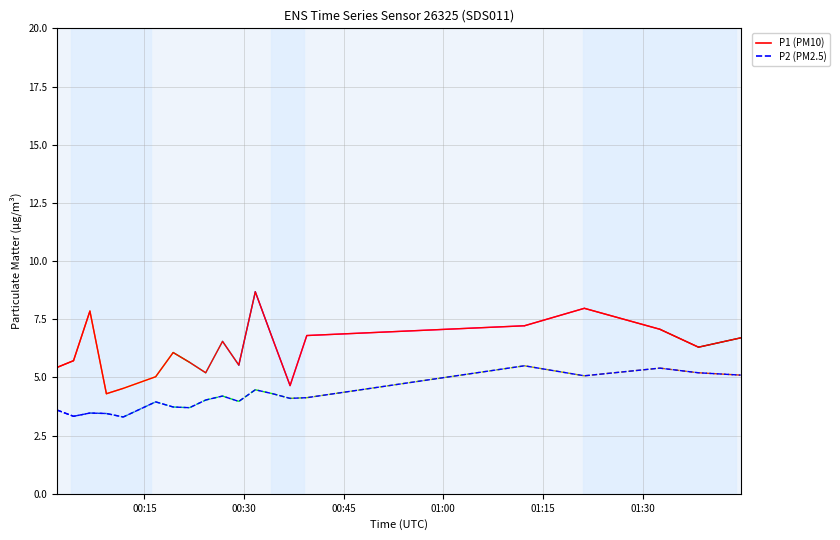

What is the greatest value displayed?

8.7